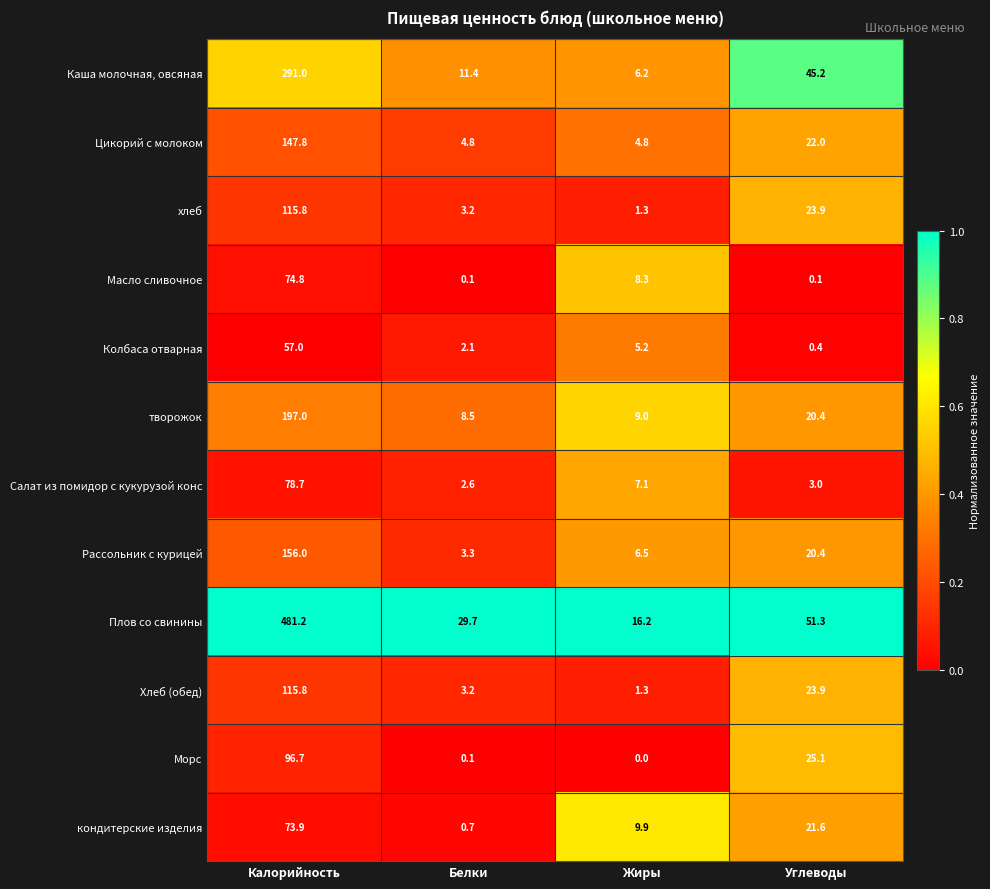

Which series has the widest spread of values?

Плов со свинины